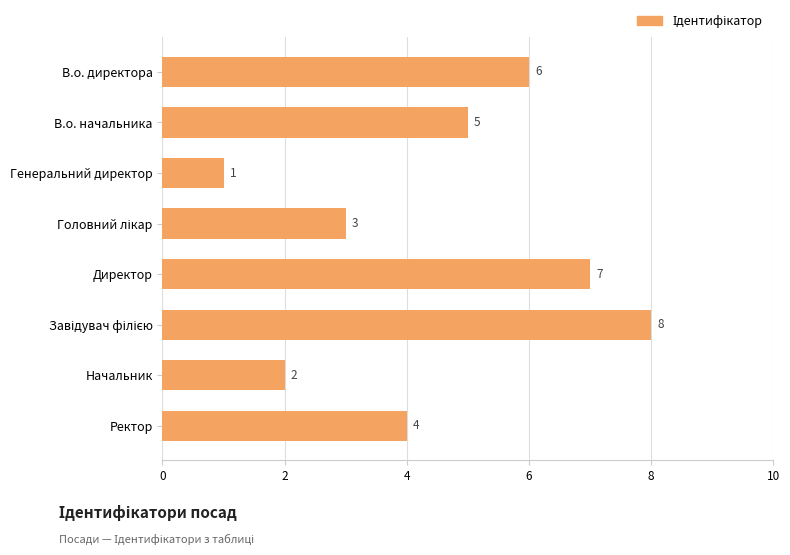

Does the chart contain stacked bars?

No